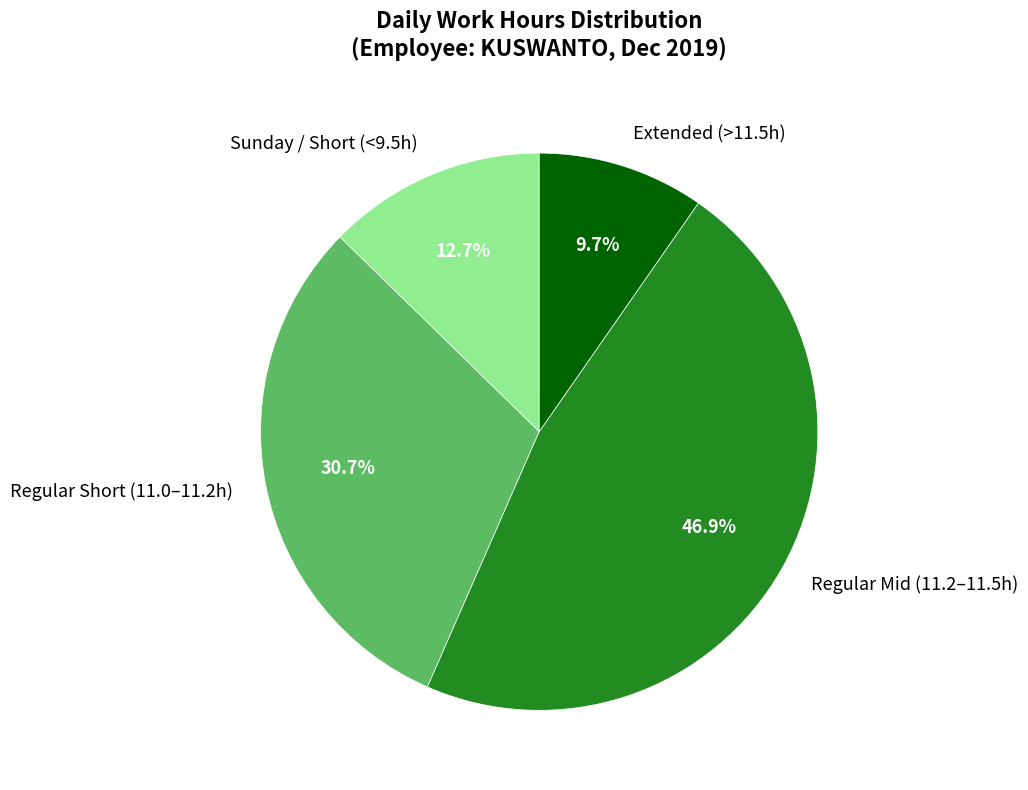

What is the ratio of the value at Regular Short (11.0–11.2h) to the value at Extended (>11.5h)?

3.2